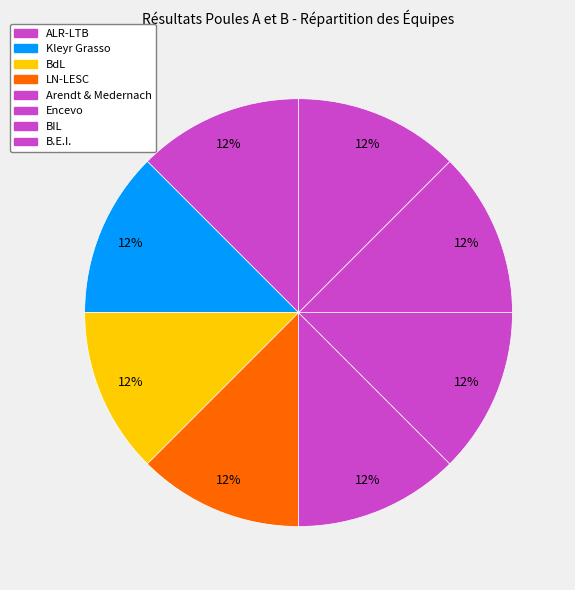

To the nearest percent, what is the average slice percentage?

12%